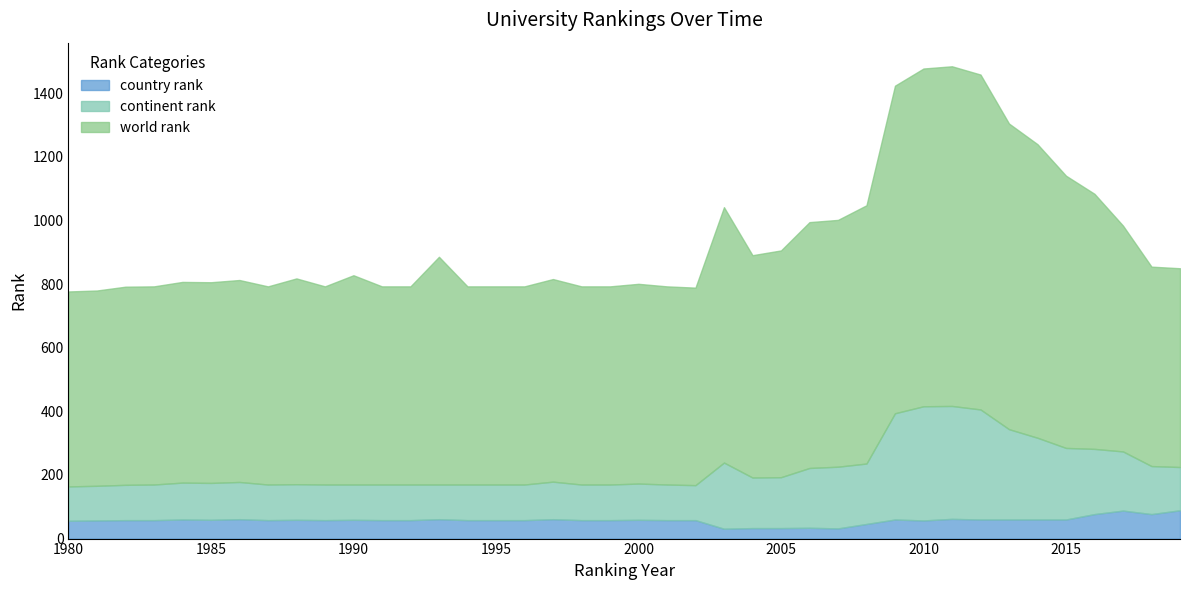

What are all the series names shown in the legend?

country rank, continent rank, world rank